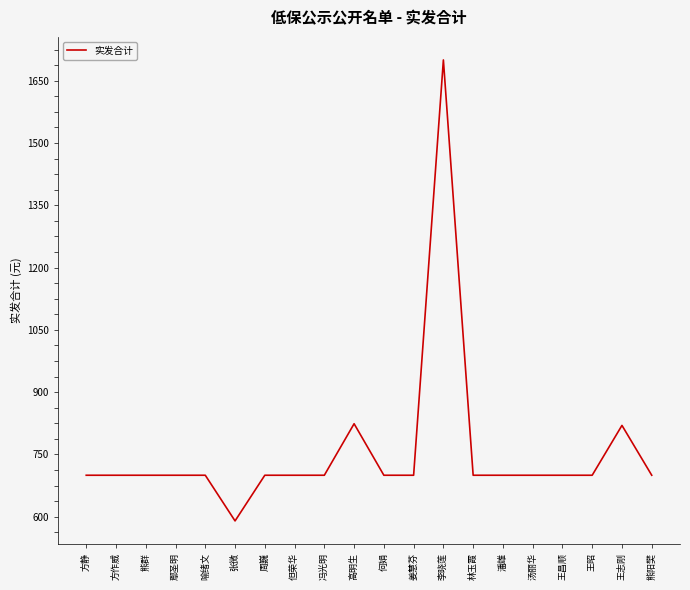

Is it true that the value at 王昭 is 192?

False